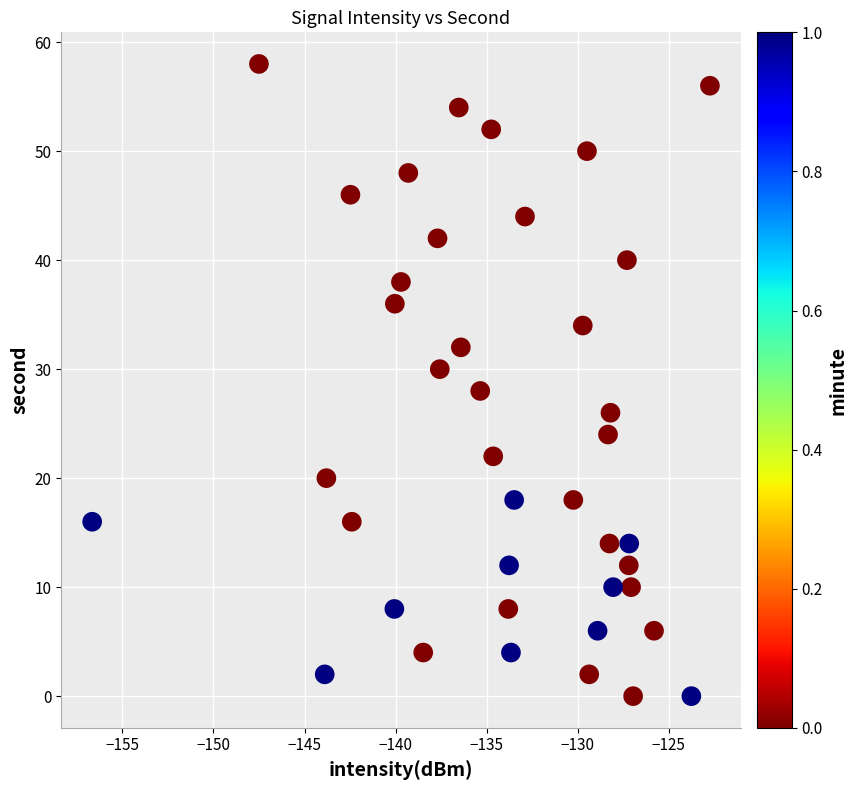

What is the range of Y values (max minus min)?

58